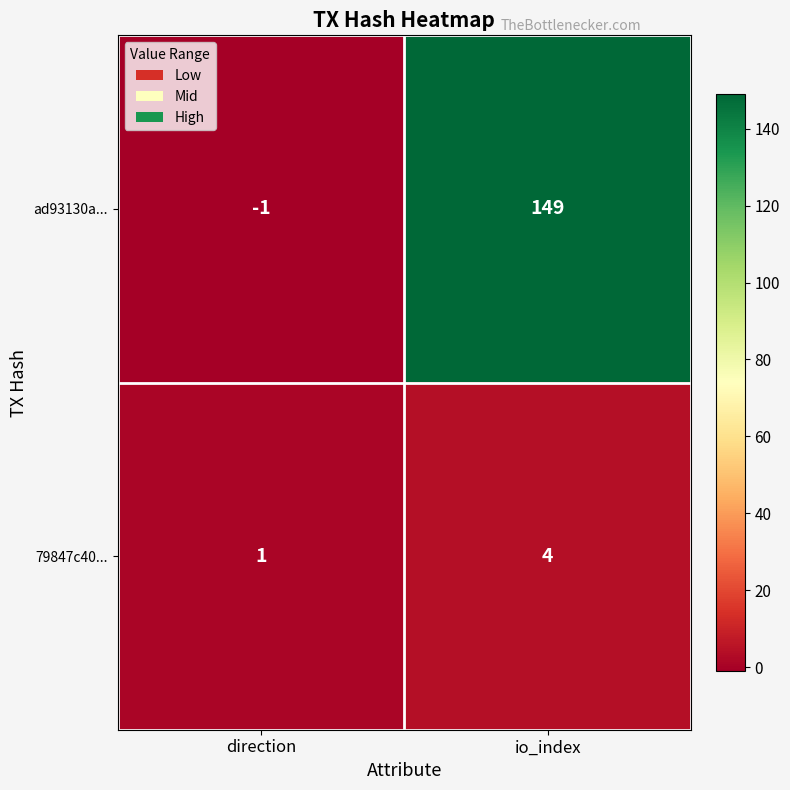

What value does the 79847c40... series have at io_index?

4